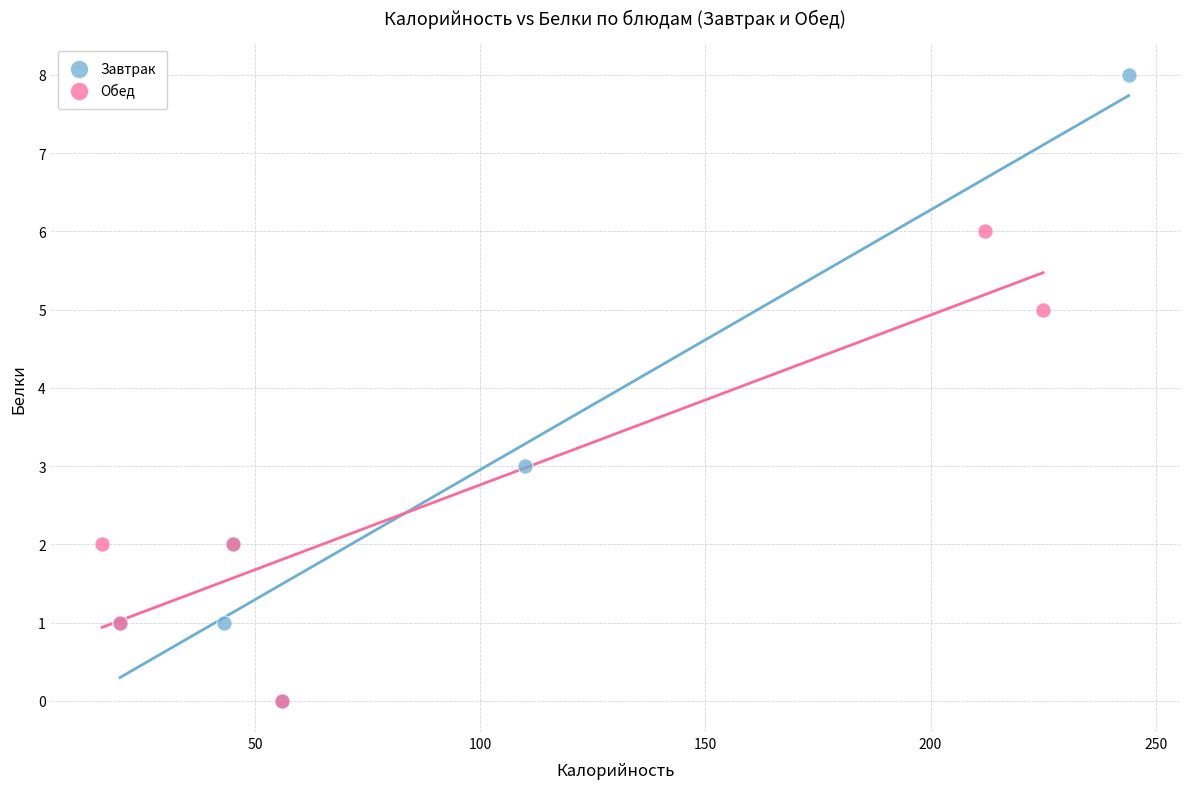

Which series contains the highest Y value?

Завтрак